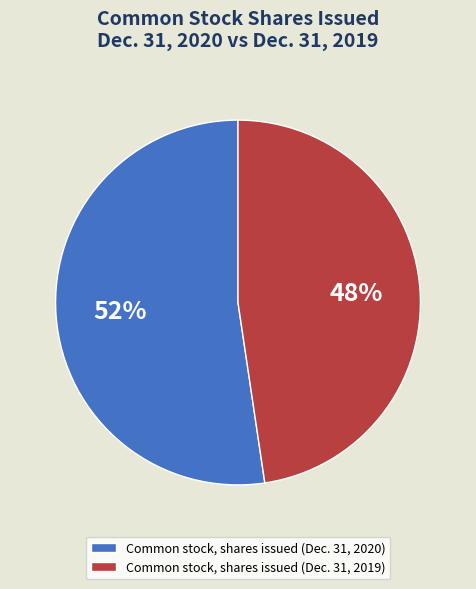

Which slice represents more than half of the pie?

Common stock, shares issued (Dec. 31, 2020)